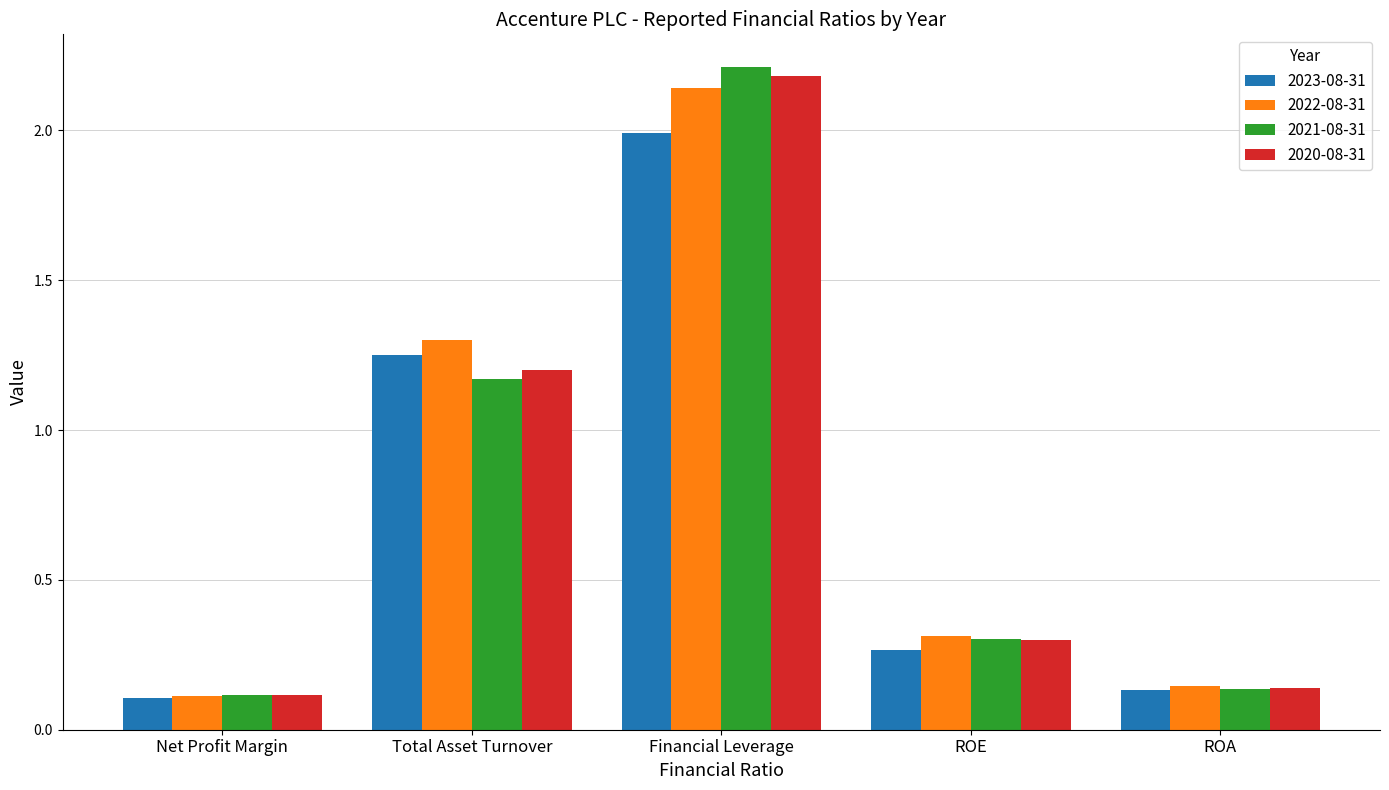

Which category has the lowest value in the 2021-08-31 series?

Net Profit Margin